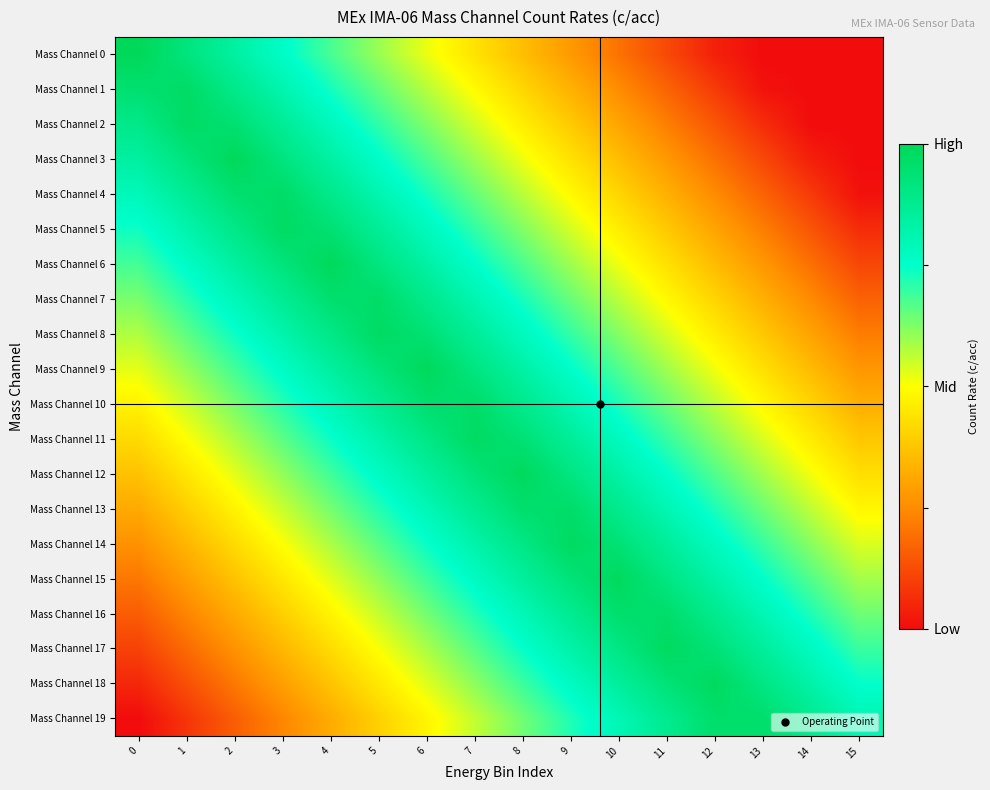

Reading left to right, transcribe all the data shown in this chart.

Mass Channel 0: 0=1.0	1=0.9	2=0.8	3=0.8	4=0.7	5=0.6	6=0.5	7=0.4	8=0.4	9=0.3	10=0.2	11=0.1	12=0.0	13=0.0	14=0.0	15=0.0
Mass Channel 1: 0=0.9	1=1.0	2=0.9	3=0.8	4=0.7	5=0.7	6=0.6	7=0.5	8=0.4	9=0.3	10=0.3	11=0.2	12=0.1	13=0.0	14=0.0	15=0.0
Mass Channel 2: 0=0.9	1=1.0	2=0.9	3=0.9	4=0.8	5=0.7	6=0.6	7=0.5	8=0.5	9=0.4	10=0.3	11=0.2	12=0.1	13=0.1	14=0.0	15=0.0
Mass Channel 3: 0=0.8	1=0.9	2=1.0	3=0.9	4=0.8	5=0.8	6=0.7	7=0.6	8=0.5	9=0.4	10=0.4	11=0.3	12=0.2	13=0.1	14=0.0	15=0.0
Mass Channel 4: 0=0.8	1=0.9	2=0.9	3=1.0	4=0.9	5=0.8	6=0.7	7=0.7	8=0.6	9=0.5	10=0.4	11=0.3	12=0.3	13=0.2	14=0.1	15=0.0
Mass Channel 5: 0=0.7	1=0.8	2=0.9	3=1.0	4=0.9	5=0.9	6=0.8	7=0.7	8=0.6	9=0.5	10=0.5	11=0.4	12=0.3	13=0.2	14=0.1	15=0.1
Mass Channel 6: 0=0.7	1=0.8	2=0.8	3=0.9	4=1.0	5=0.9	6=0.8	7=0.8	8=0.7	9=0.6	10=0.5	11=0.4	12=0.4	13=0.3	14=0.2	15=0.1
Mass Channel 7: 0=0.6	1=0.7	2=0.8	3=0.9	4=1.0	5=1.0	6=0.9	7=0.8	8=0.7	9=0.6	10=0.6	11=0.5	12=0.4	13=0.3	14=0.2	15=0.2
Mass Channel 8: 0=0.6	1=0.7	2=0.7	3=0.8	4=0.9	5=1.0	6=0.9	7=0.9	8=0.8	9=0.7	10=0.6	11=0.5	12=0.5	13=0.4	14=0.3	15=0.2
Mass Channel 9: 0=0.5	1=0.6	2=0.7	3=0.8	4=0.8	5=0.9	6=1.0	7=0.9	8=0.8	9=0.8	10=0.7	11=0.6	12=0.5	13=0.4	14=0.4	15=0.3
Mass Channel 10: 0=0.5	1=0.6	2=0.6	3=0.7	4=0.8	5=0.9	6=1.0	7=1.0	8=0.9	9=0.8	10=0.7	11=0.6	12=0.6	13=0.5	14=0.4	15=0.3
Mass Channel 11: 0=0.4	1=0.5	2=0.6	3=0.7	4=0.7	5=0.8	6=0.9	7=1.0	8=0.9	9=0.9	10=0.8	11=0.7	12=0.6	13=0.5	14=0.5	15=0.4
Mass Channel 12: 0=0.4	1=0.4	2=0.5	3=0.6	4=0.7	5=0.8	6=0.8	7=0.9	8=1.0	9=0.9	10=0.8	11=0.8	12=0.7	13=0.6	14=0.5	15=0.4
Mass Channel 13: 0=0.3	1=0.4	2=0.5	3=0.6	4=0.6	5=0.7	6=0.8	7=0.9	8=1.0	9=1.0	10=0.9	11=0.8	12=0.7	13=0.6	14=0.6	15=0.5
Mass Channel 14: 0=0.3	1=0.3	2=0.4	3=0.5	4=0.6	5=0.7	6=0.7	7=0.8	8=0.9	9=1.0	10=0.9	11=0.9	12=0.8	13=0.7	14=0.6	15=0.5
Mass Channel 15: 0=0.2	1=0.3	2=0.4	3=0.5	4=0.5	5=0.6	6=0.7	7=0.8	8=0.9	9=0.9	10=1.0	11=0.9	12=0.8	13=0.7	14=0.7	15=0.6
Mass Channel 16: 0=0.2	1=0.2	2=0.3	3=0.4	4=0.5	5=0.6	6=0.6	7=0.7	8=0.8	9=0.9	10=1.0	11=1.0	12=0.9	13=0.8	14=0.7	15=0.6
Mass Channel 17: 0=0.1	1=0.2	2=0.3	3=0.3	4=0.4	5=0.5	6=0.6	7=0.7	8=0.7	9=0.8	10=0.9	11=1.0	12=0.9	13=0.9	14=0.8	15=0.7
Mass Channel 18: 0=0.1	1=0.1	2=0.2	3=0.3	4=0.4	5=0.5	6=0.5	7=0.6	8=0.7	9=0.8	10=0.9	11=0.9	12=1.0	13=0.9	14=0.8	15=0.7
Mass Channel 19: 0=0.0	1=0.1	2=0.2	3=0.2	4=0.3	5=0.4	6=0.5	7=0.6	8=0.6	9=0.7	10=0.8	11=0.9	12=1.0	13=1.0	14=0.9	15=0.8